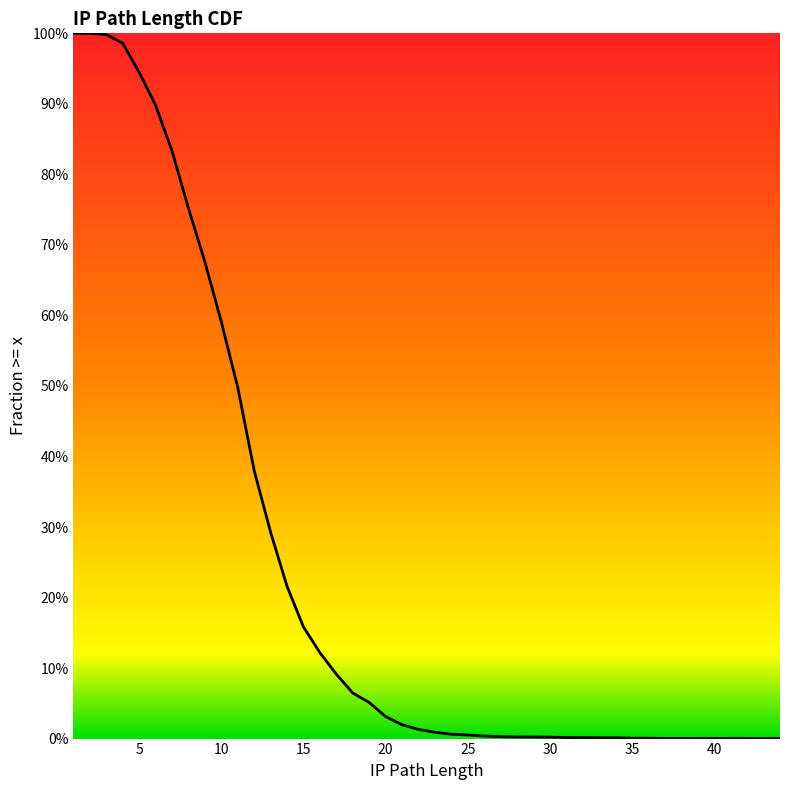

At which category does the chart reach its peak across all series?

1